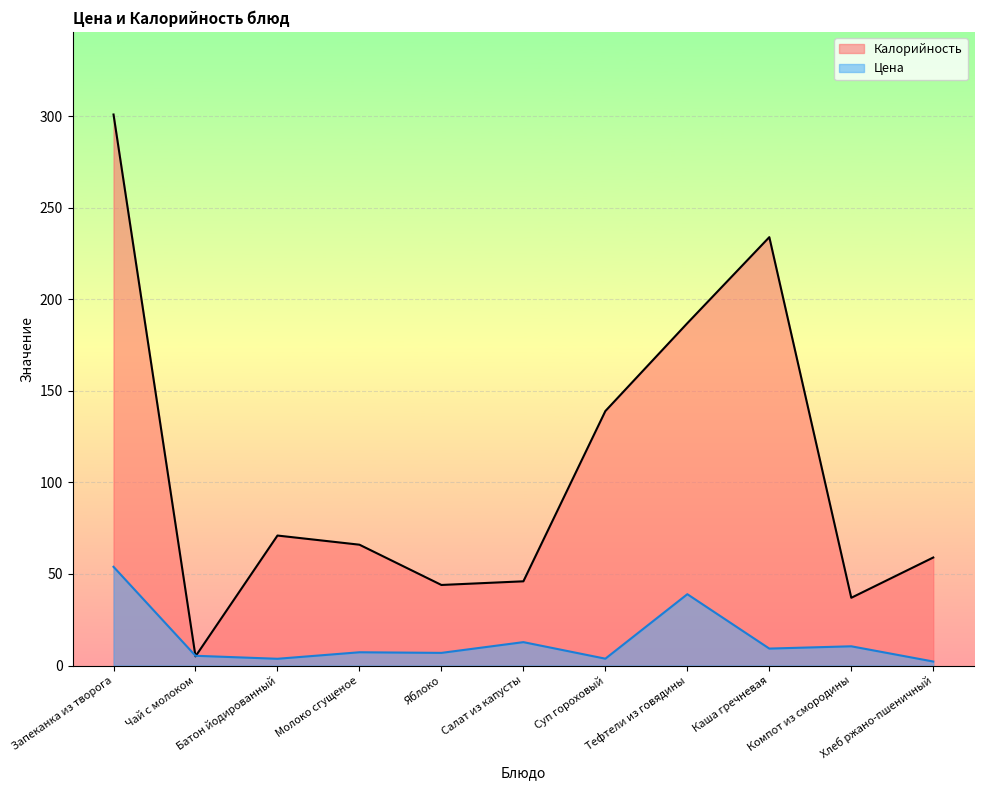

How many lines are shown in the chart?

2